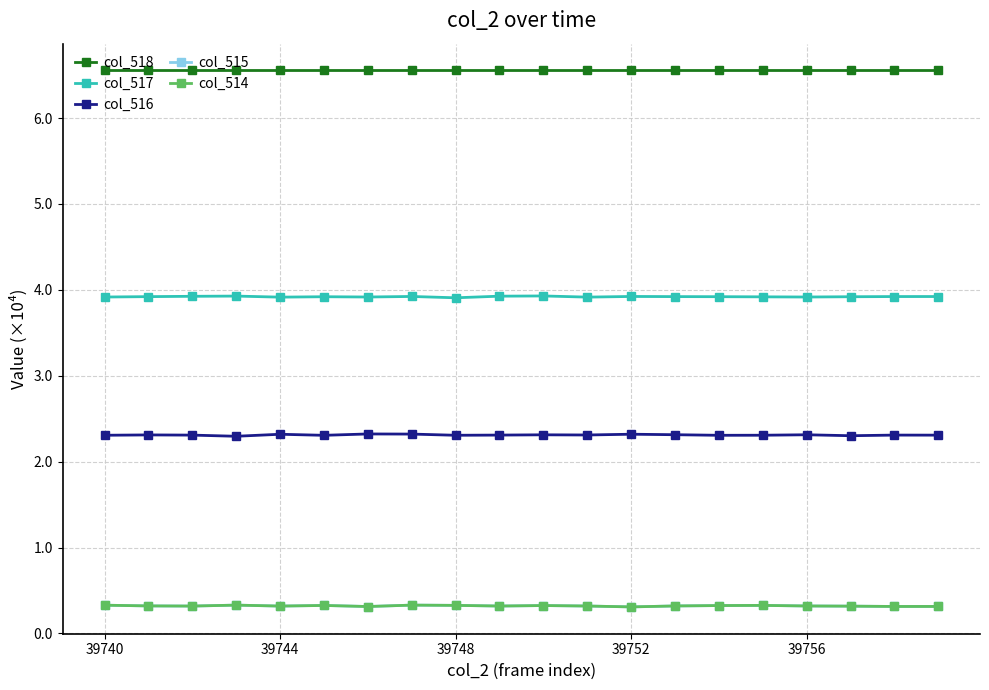

True or false: col_516 and col_517 cross at least once.

False